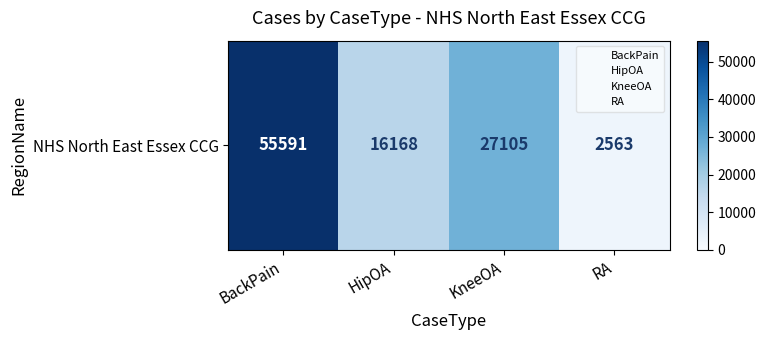

What is the change in value from BackPain to RA?

-53028